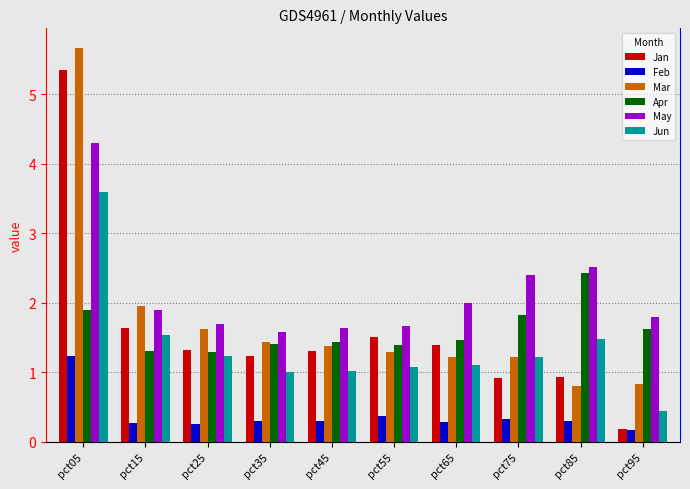

What is the sum of all Jan values?

15.7